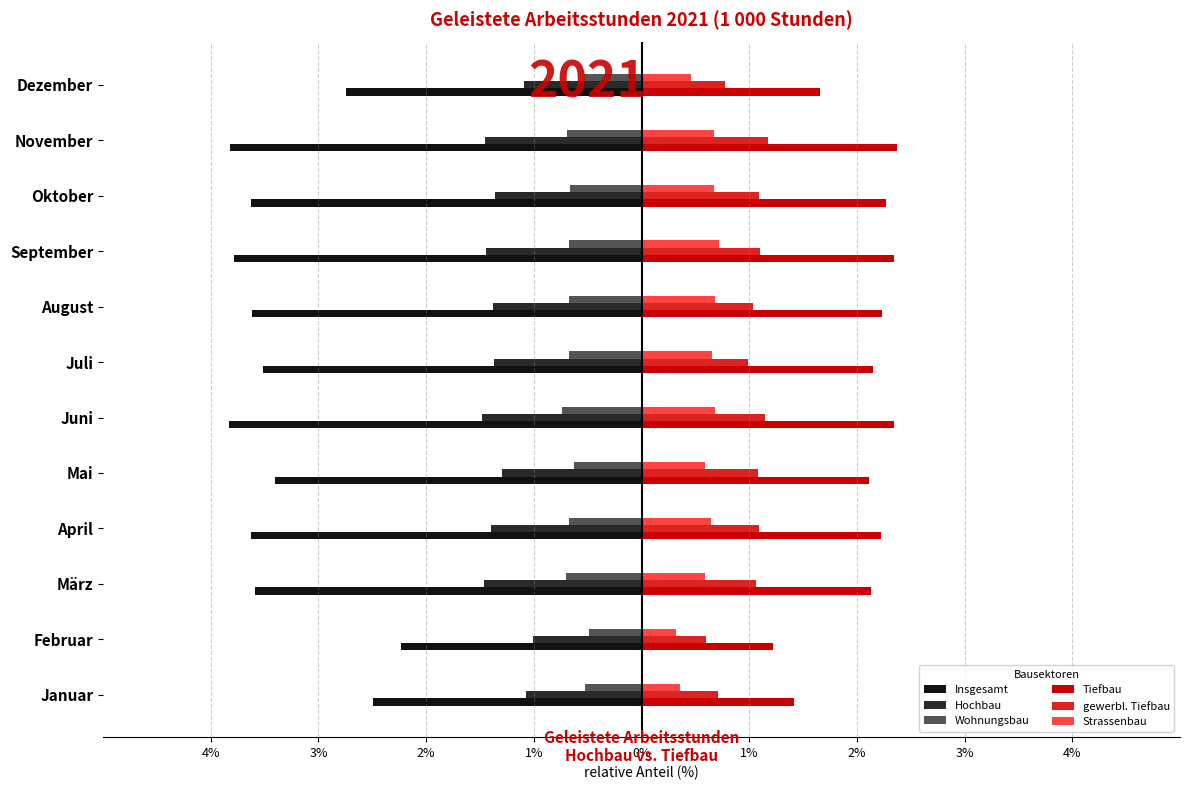

What are all the series names shown in the legend?

Insgesamt, Hochbau, Wohnungsbau, Tiefbau, gewerbl. Tiefbau, Strassenbau